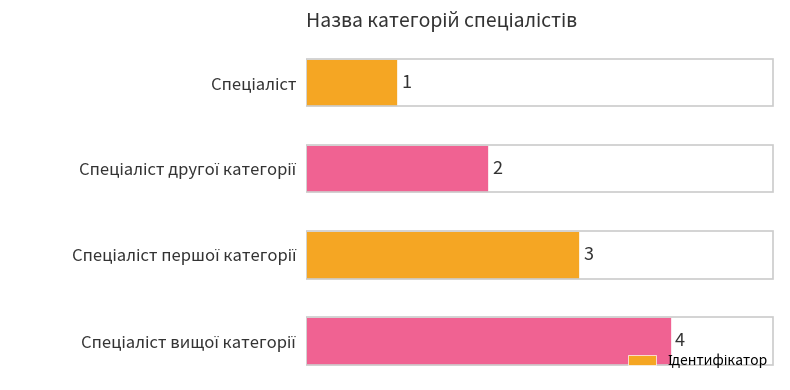

What is the value of the 4th bar from the top?

4